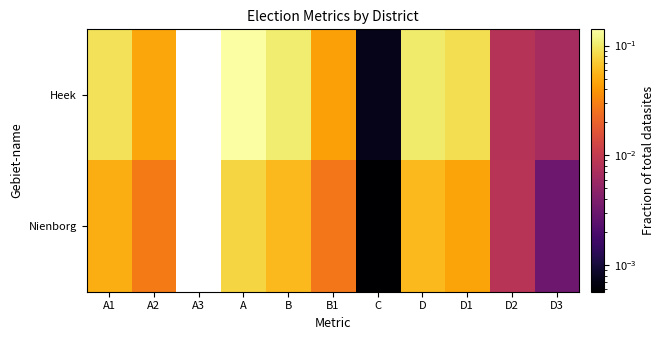

Which series has the largest range (max minus min)?

Heek